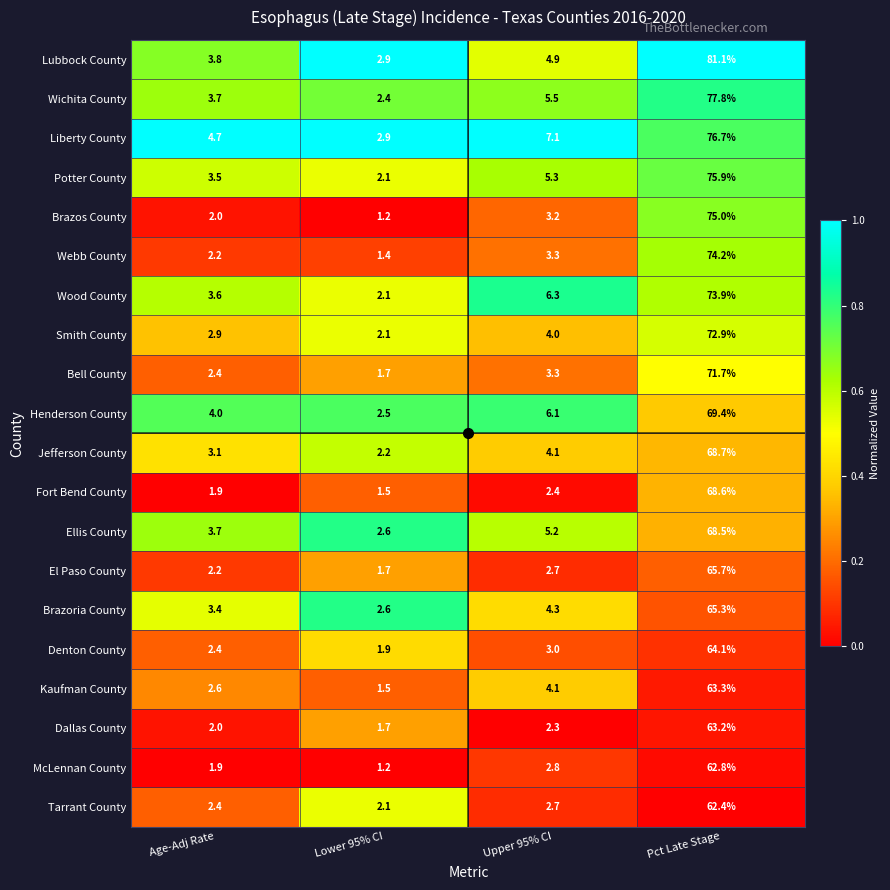

The value of Dallas County at Lower 95% CI is 1.7. True or false?

True